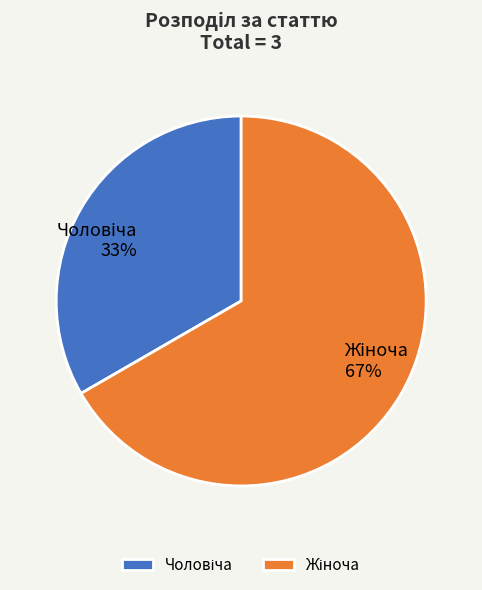

To the nearest percent, what is the average slice percentage?

50%